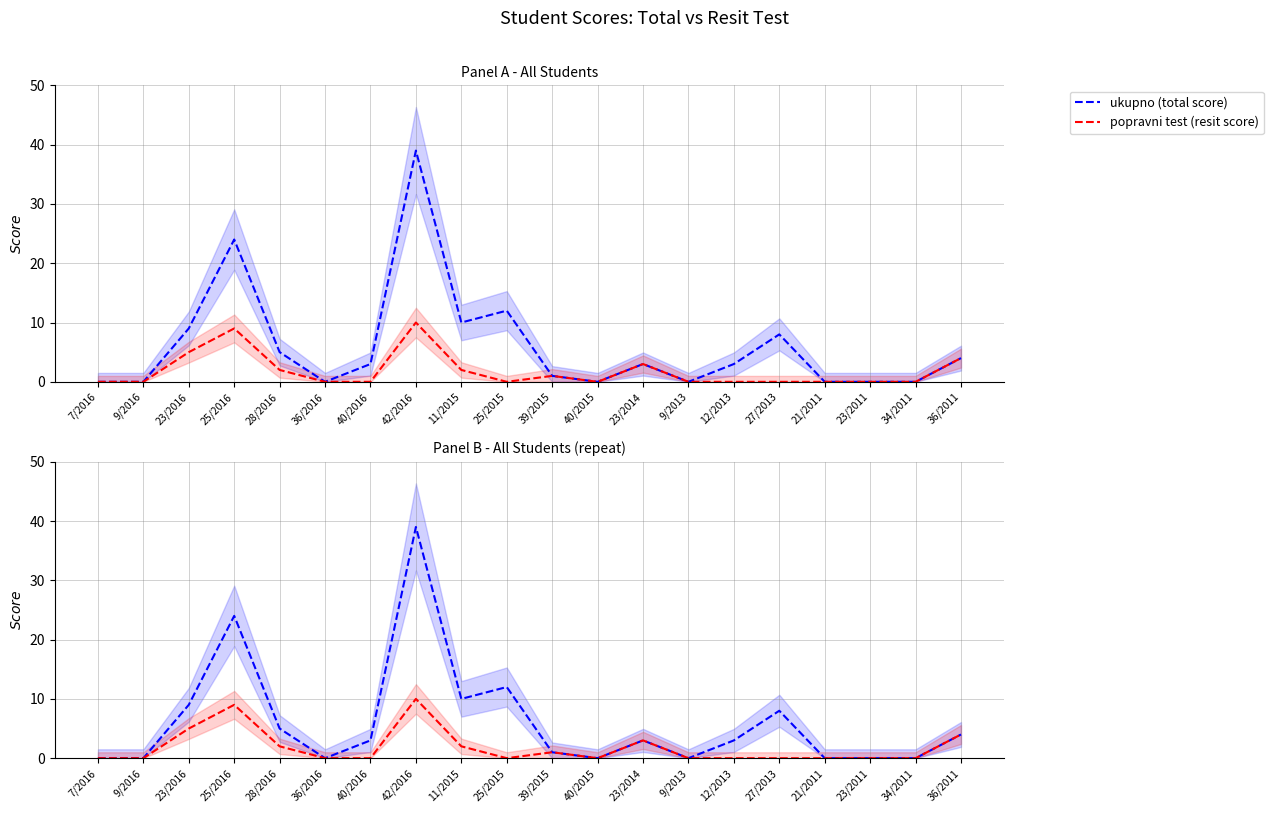

Reading left to right, what are all the values shown in this chart?

ukupno (total score): 7/2016=0	9/2016=0	23/2016=9	25/2016=24	28/2016=5	36/2016=0	40/2016=3	42/2016=39	11/2015=10	25/2015=12	39/2015=1	40/2015=0	23/2014=3	9/2013=0	12/2013=3	27/2013=8	21/2011=0	23/2011=0	34/2011=0	36/2011=4
popravni test (resit score): 7/2016=0	9/2016=0	23/2016=5	25/2016=9	28/2016=2	36/2016=0	40/2016=0	42/2016=10	11/2015=2	25/2015=0	39/2015=1	40/2015=0	23/2014=3	9/2013=0	12/2013=0	27/2013=0	21/2011=0	23/2011=0	34/2011=0	36/2011=4